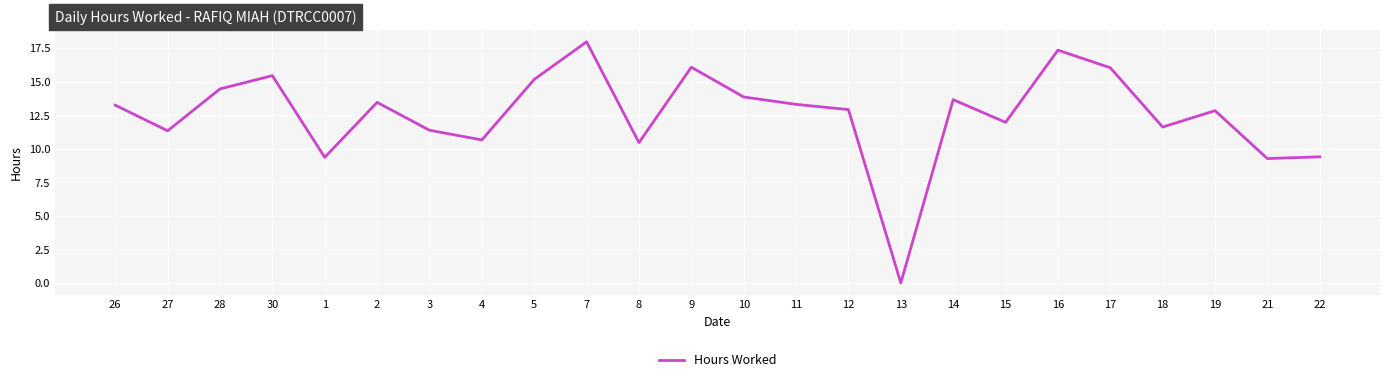

What is the difference between the values at 3 and 11?

1.9